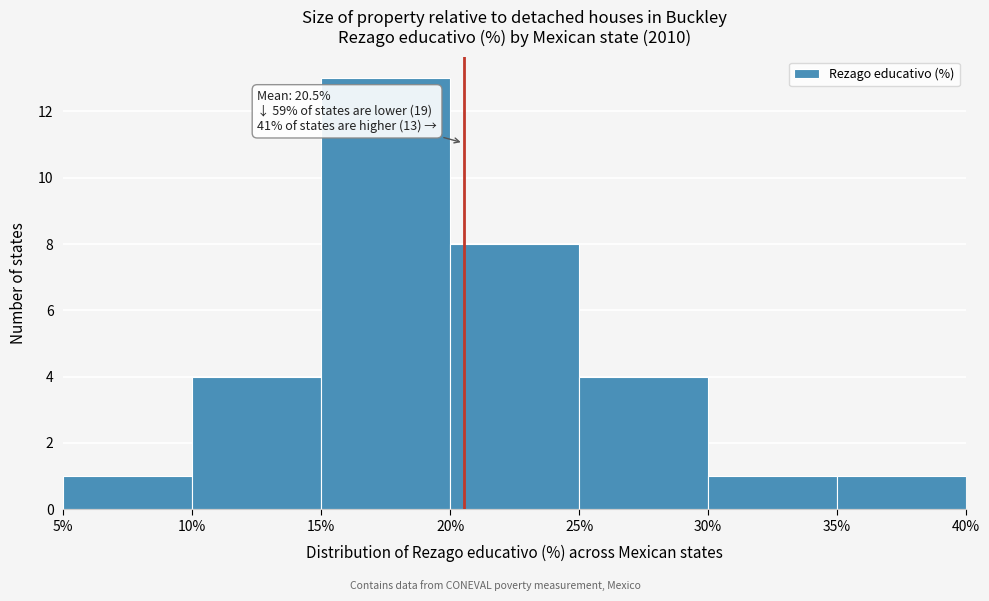

Which range on the x-axis has the tallest bar?

15% to 20%